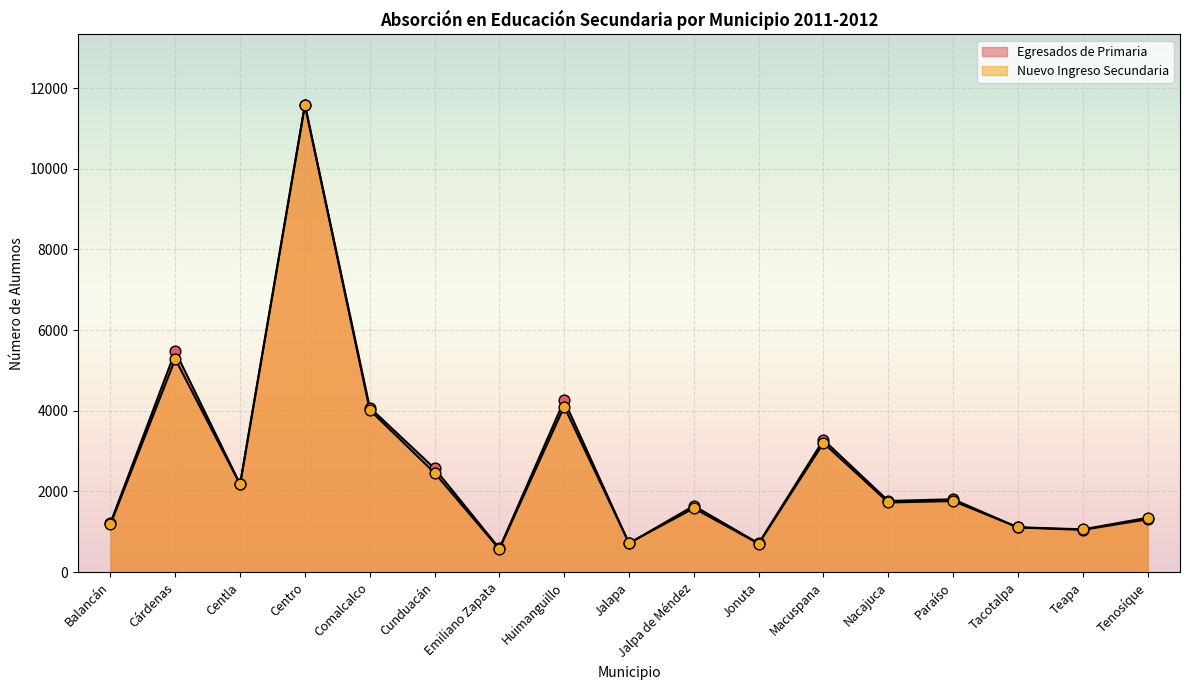

Which series has the largest Y range (max minus min)?

Egresados de Primaria